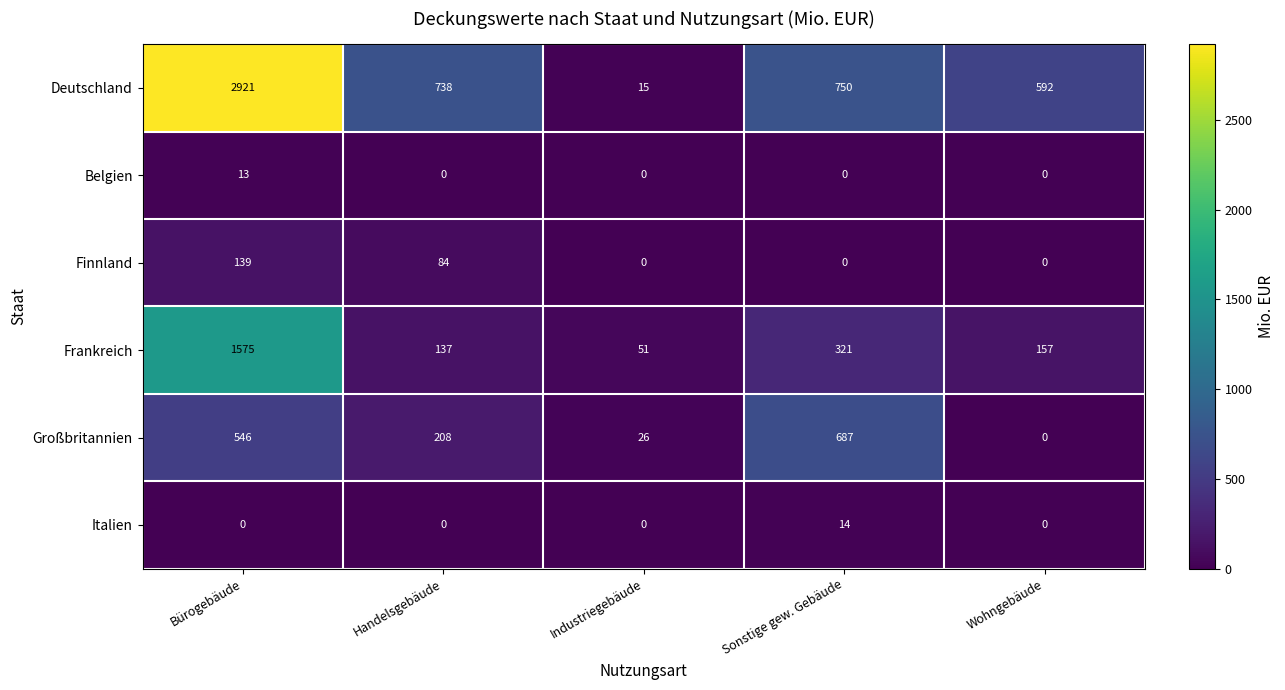

What is the spread (max minus min) of values at Wohngebäude?

592